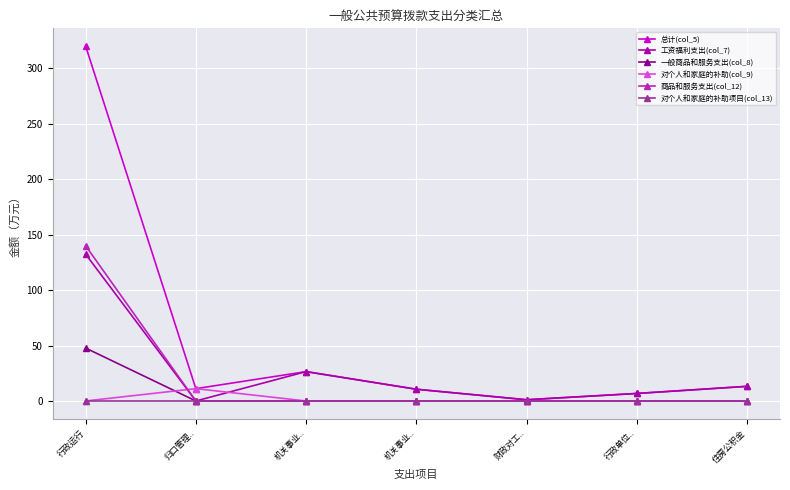

The 对个人和家庭的补助(col_9) series shows -5.7 at 住房公积金. True or false?

False